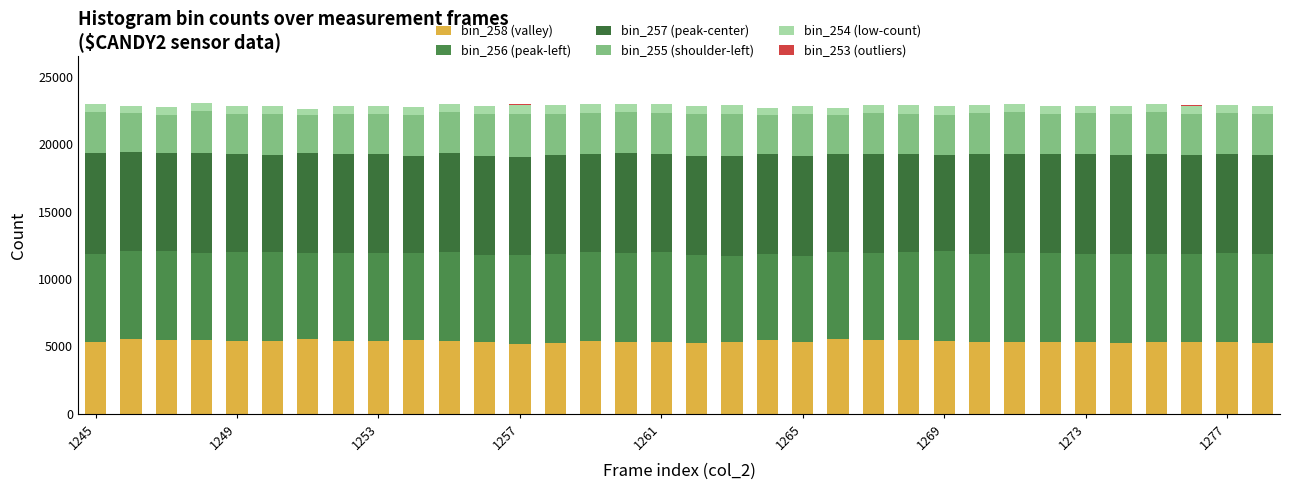

Are the bars horizontal?

No